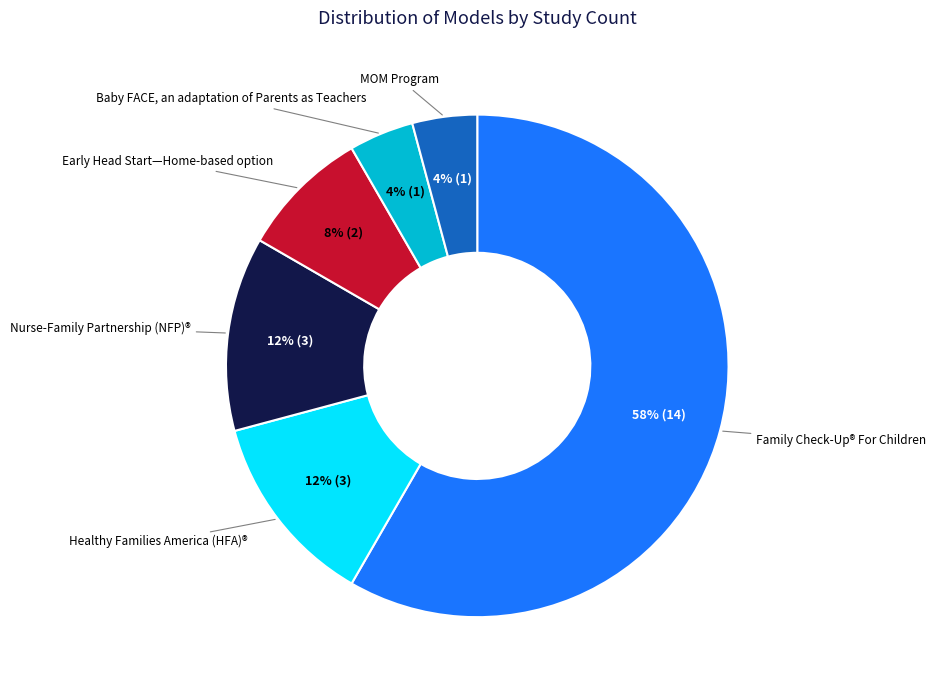

To the nearest percent, what is the average slice percentage?

17%